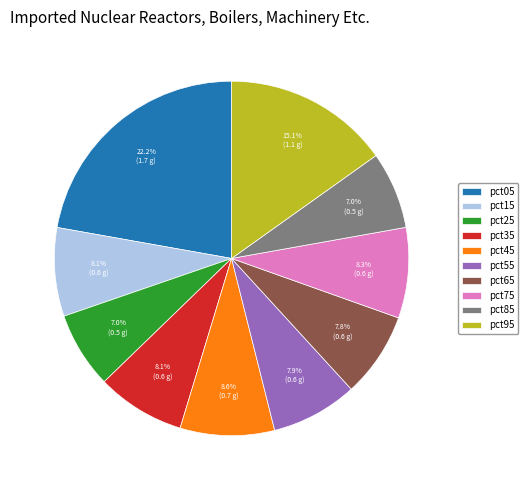

How many slices are in this pie chart?

10